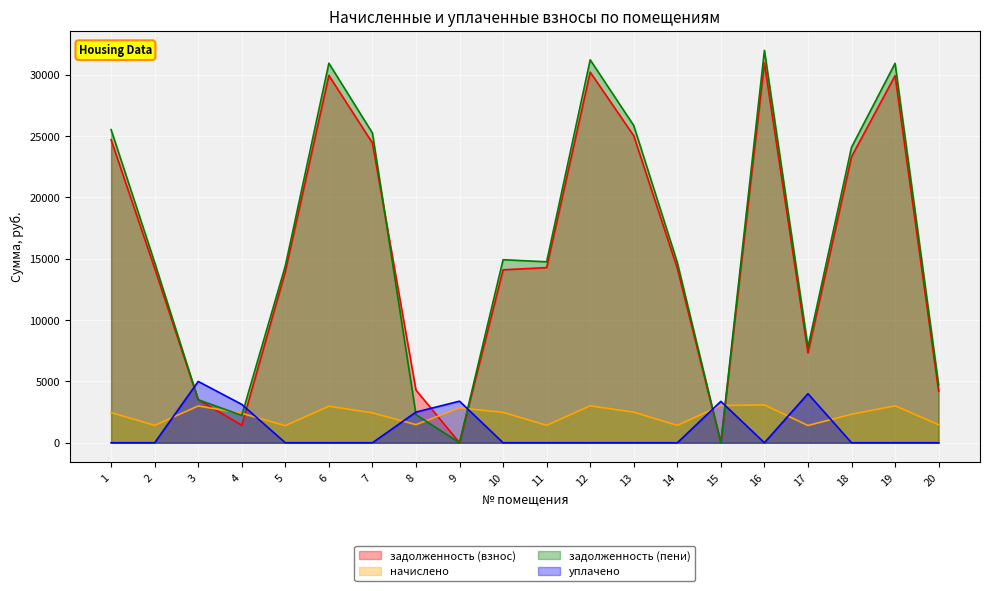

The value of задолженность (взнос) at 10 is 14101.1. True or false?

True